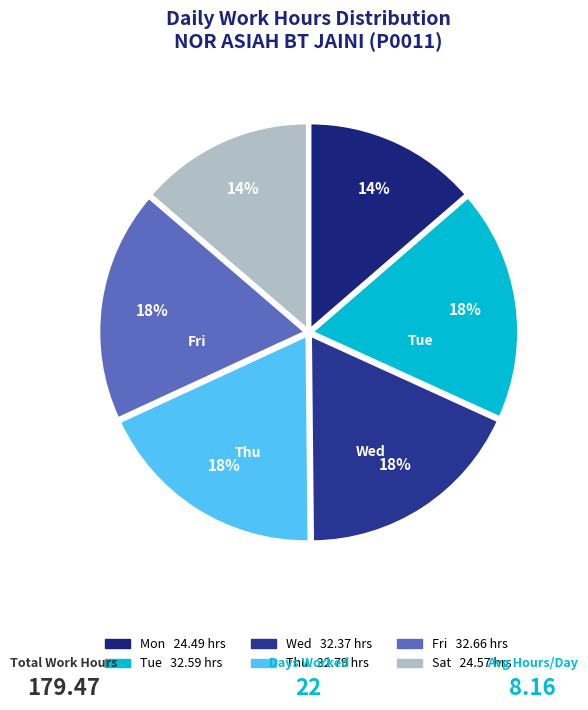

How many segments does this pie chart have?

6